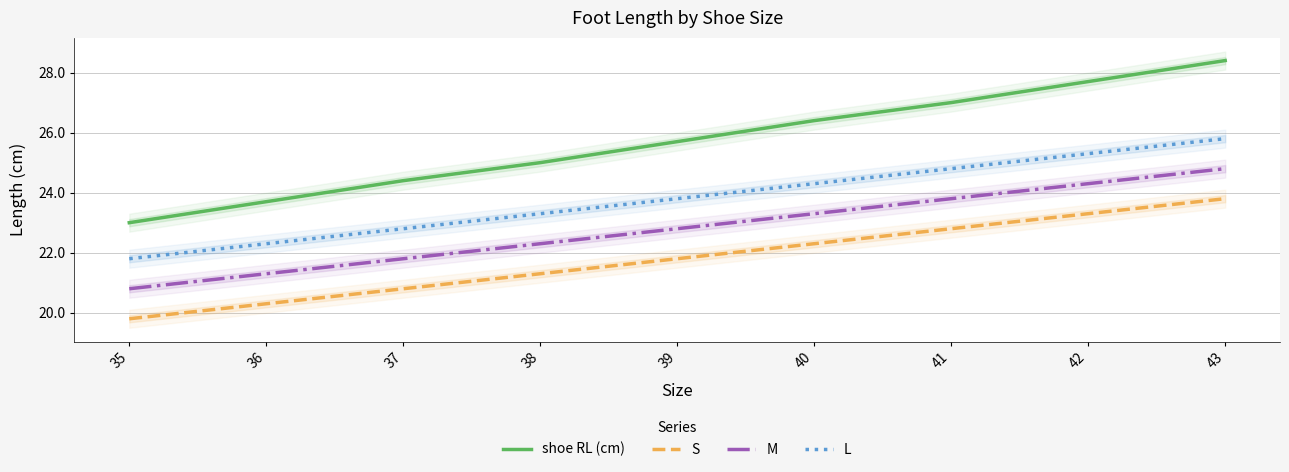

Which series has the largest range (max minus min)?

shoe RL (cm)